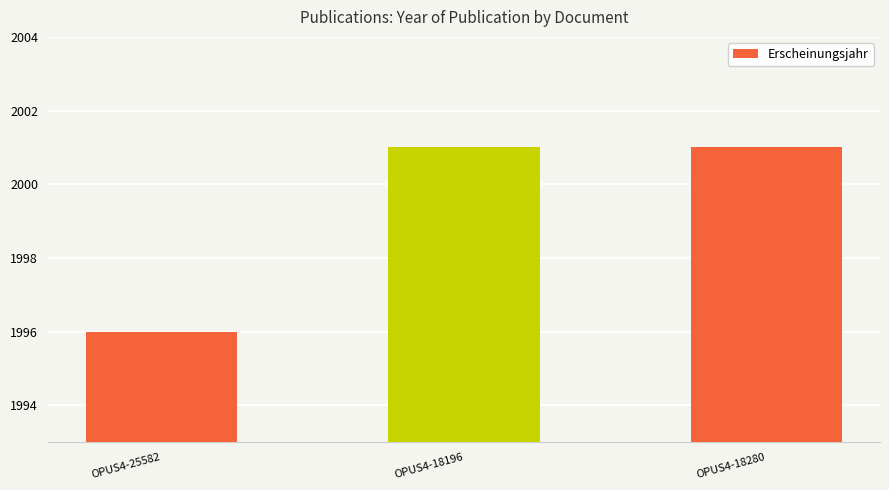

Reading right to left, extract all data points from this chart.

2001	2001	1996